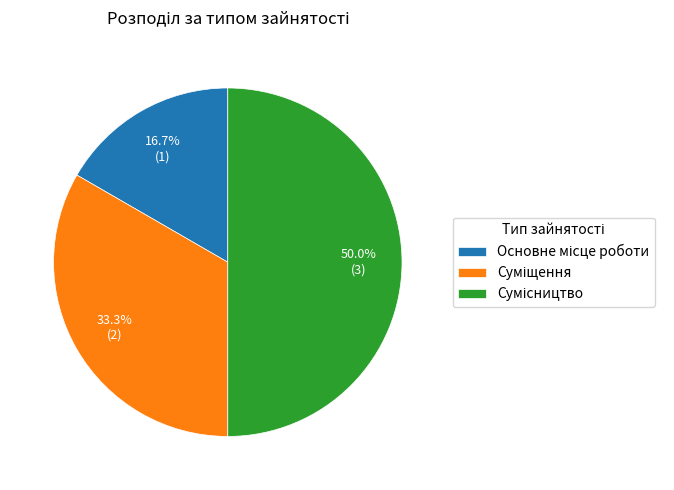

To the nearest percent, what is the combined percentage of Сумісництво and Основне місце роботи?

67%